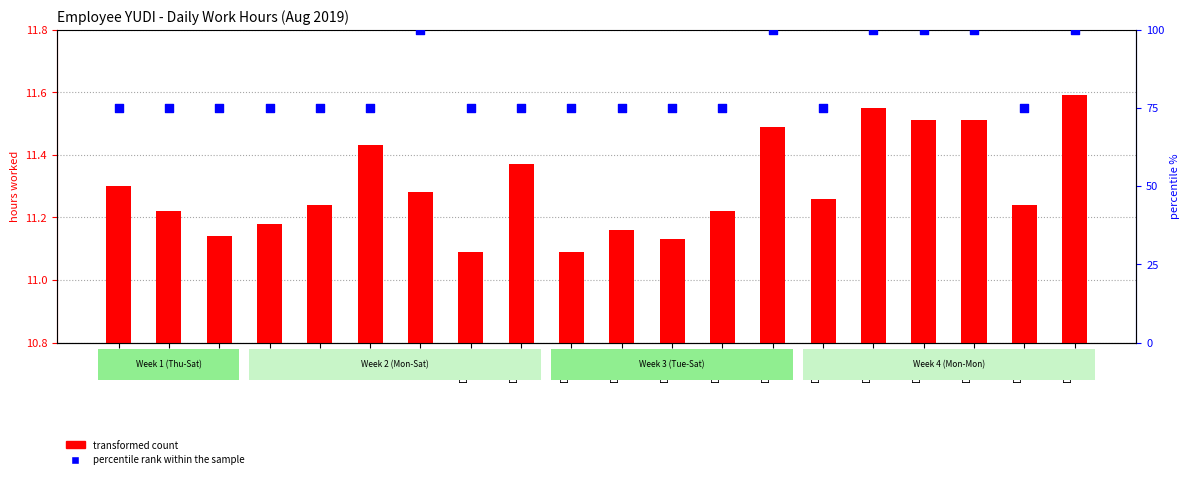

Which series has the largest total across all categories?

percentile rank within the sample